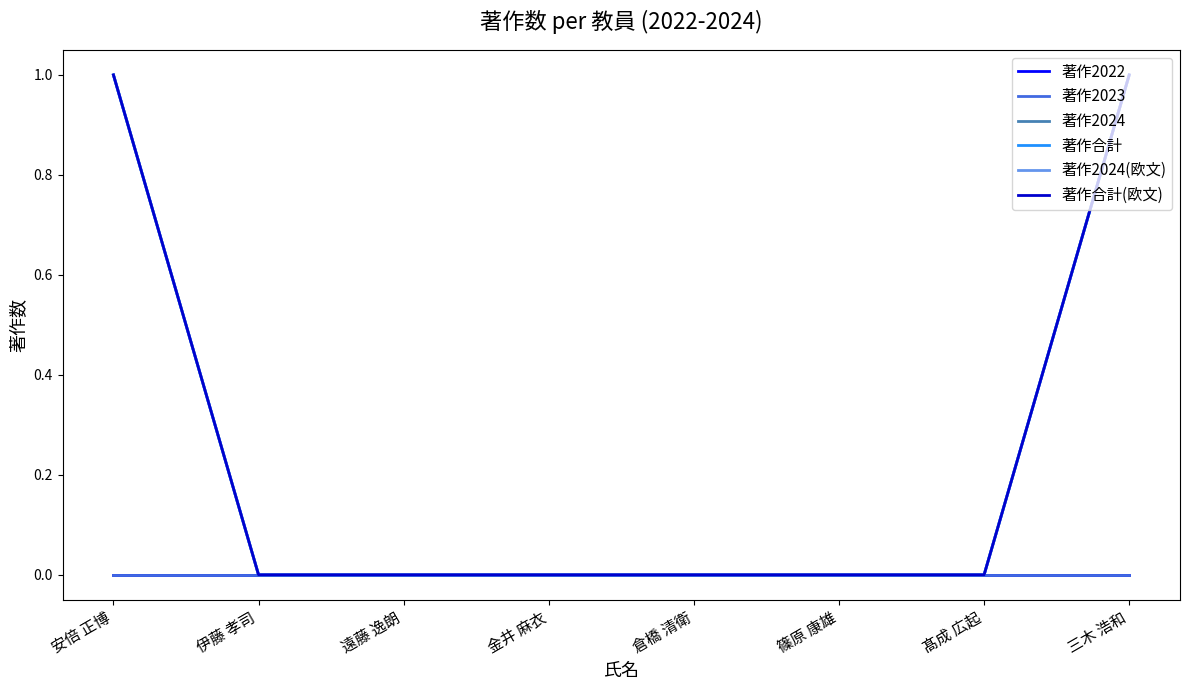

List the series in order of their peak value, lowest first.

著作2022, 著作2023, 著作2024, 著作合計, 著作2024(欧文), 著作合計(欧文)